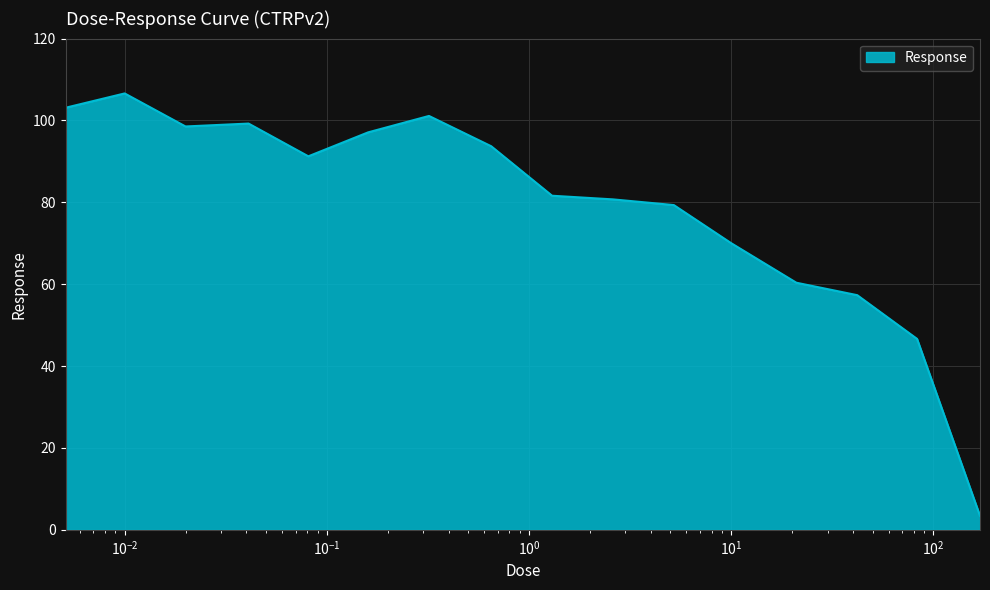

What is the smallest value displayed?

3.4